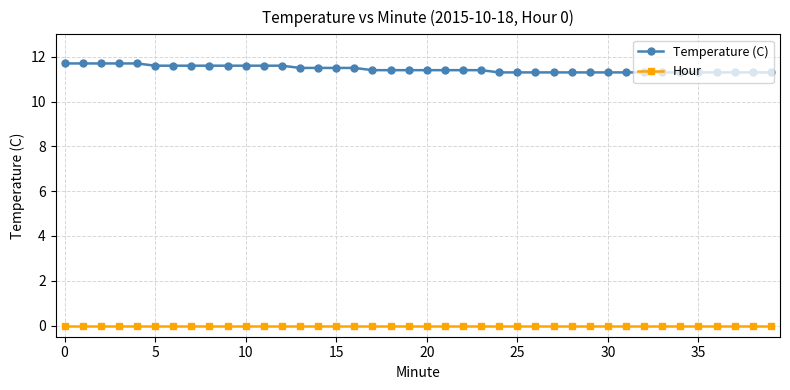

What is the maximum value shown in the chart?

11.7